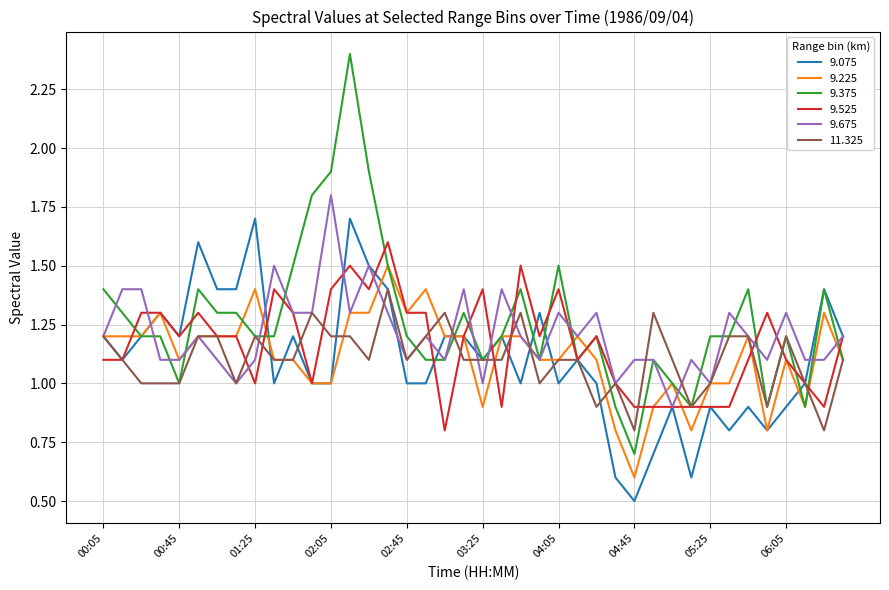

Which series has the largest range (max minus min)?

9.375